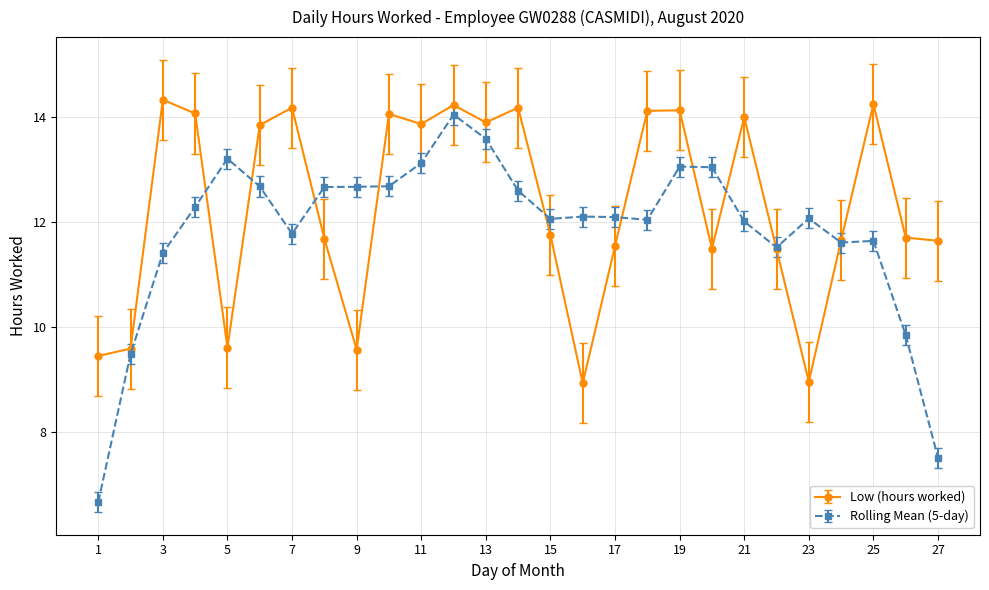

What is the maximum value shown in the chart?

14.3